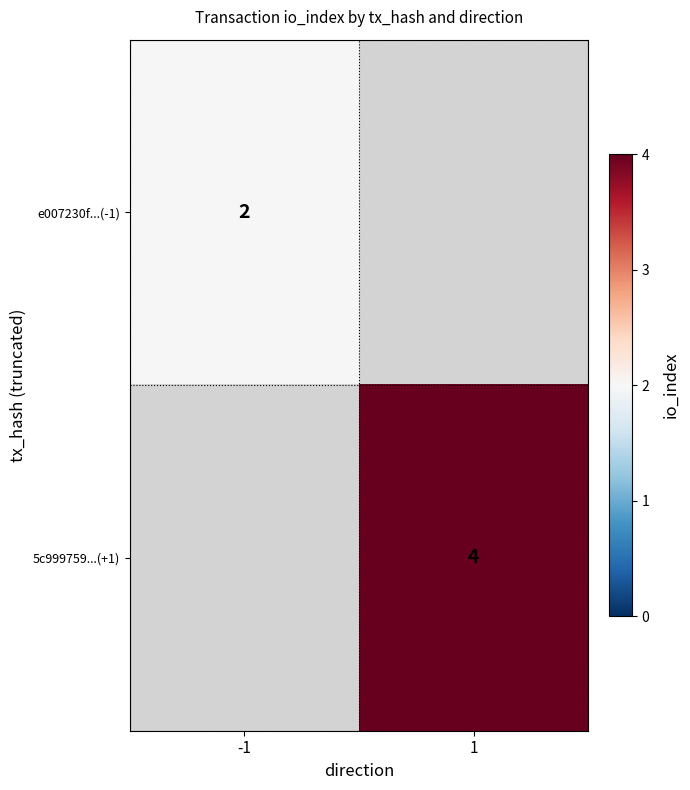

The e007230f...(-1) series shows 2.6 at -1. True or false?

False